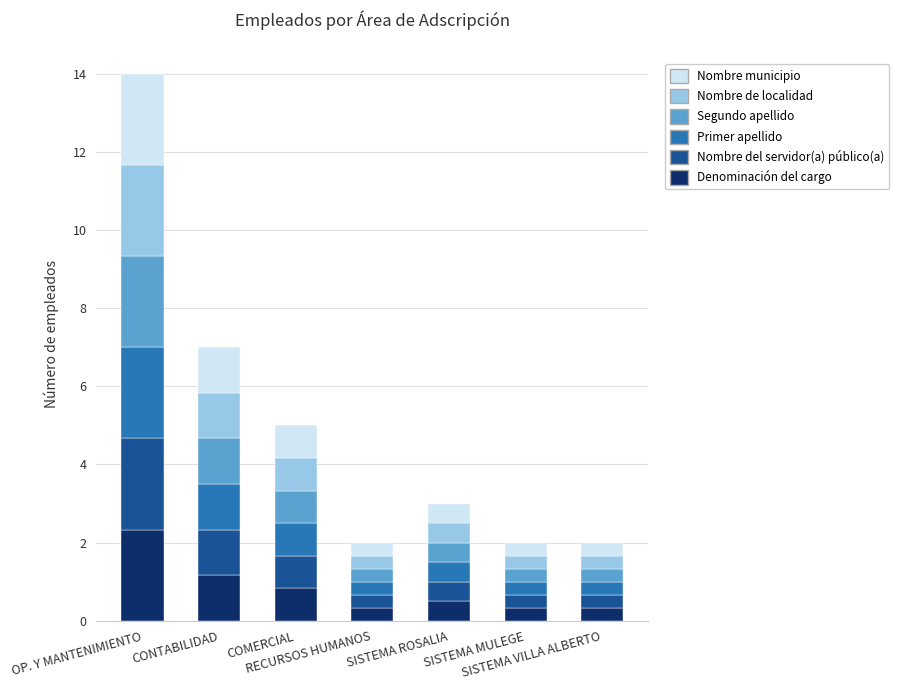

What are all the series names shown in the legend?

Nombre municipio, Nombre de localidad, Segundo apellido, Primer apellido, Nombre del servidor(a) público(a), Denominación del cargo